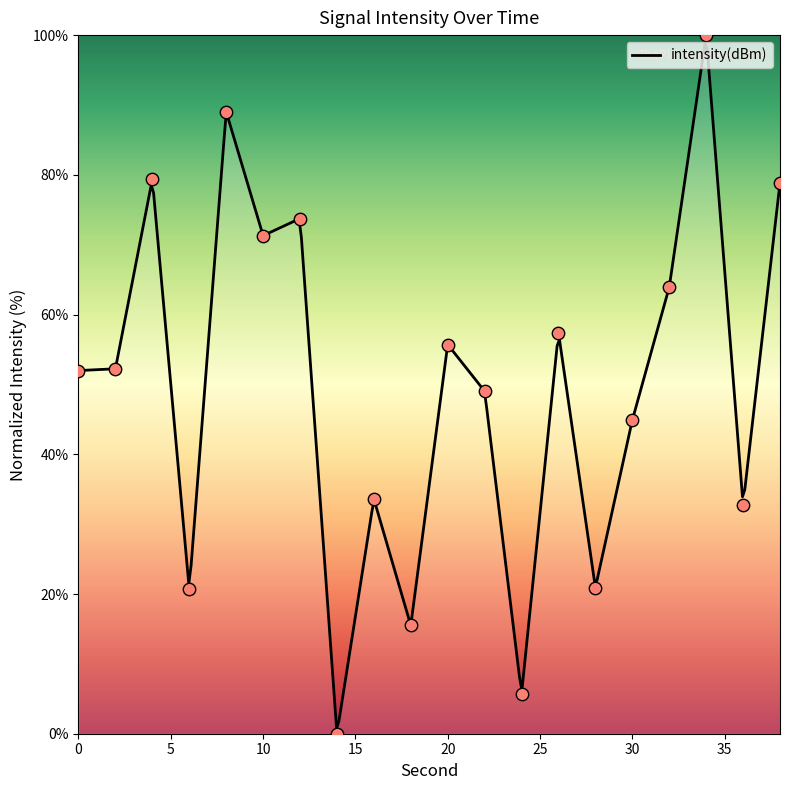

What is the ratio of the value at 38 to the value at 18?

5.1